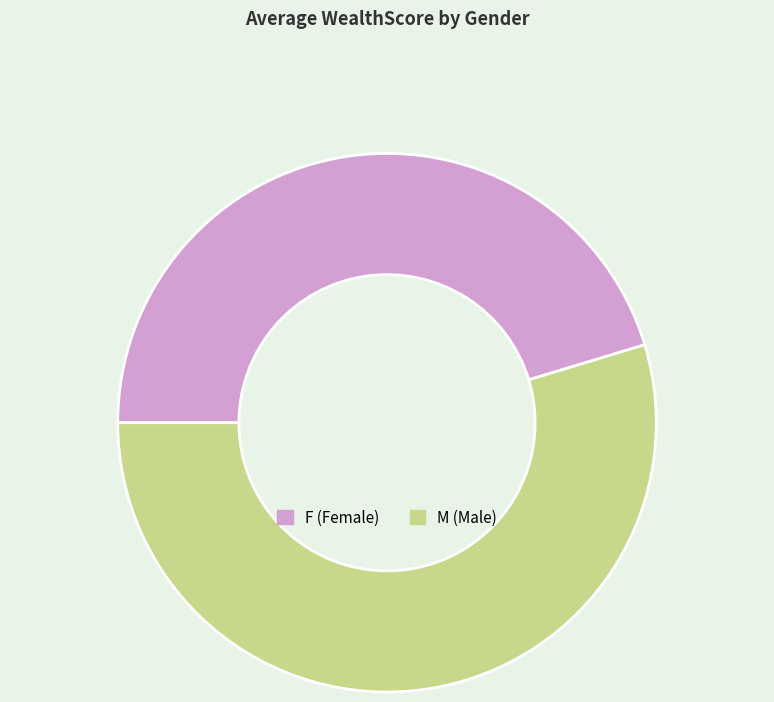

Is the sum of F (Female) and M (Male) greater than half?

Yes